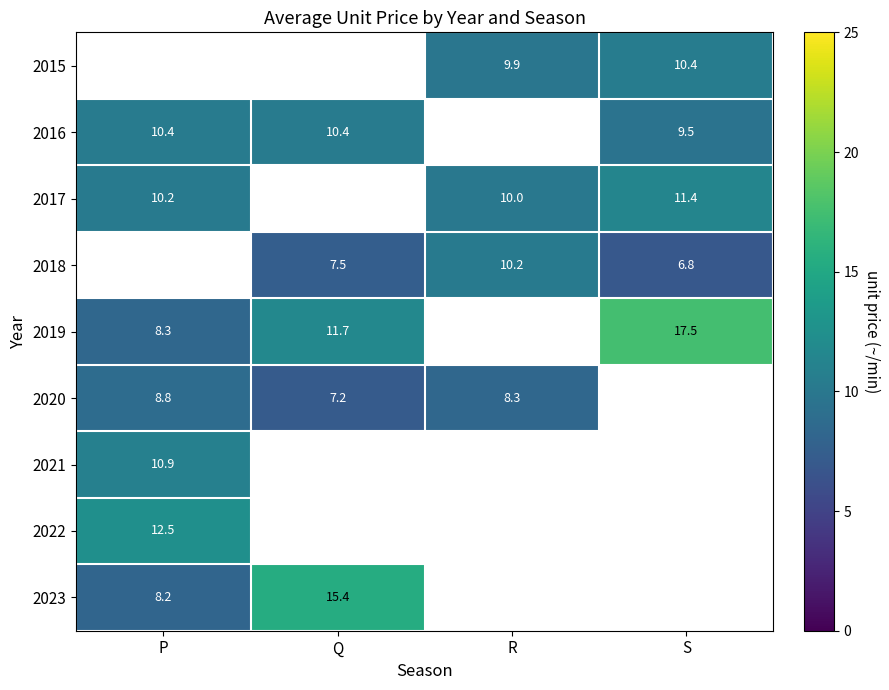

Which series has the widest spread of values?

2019